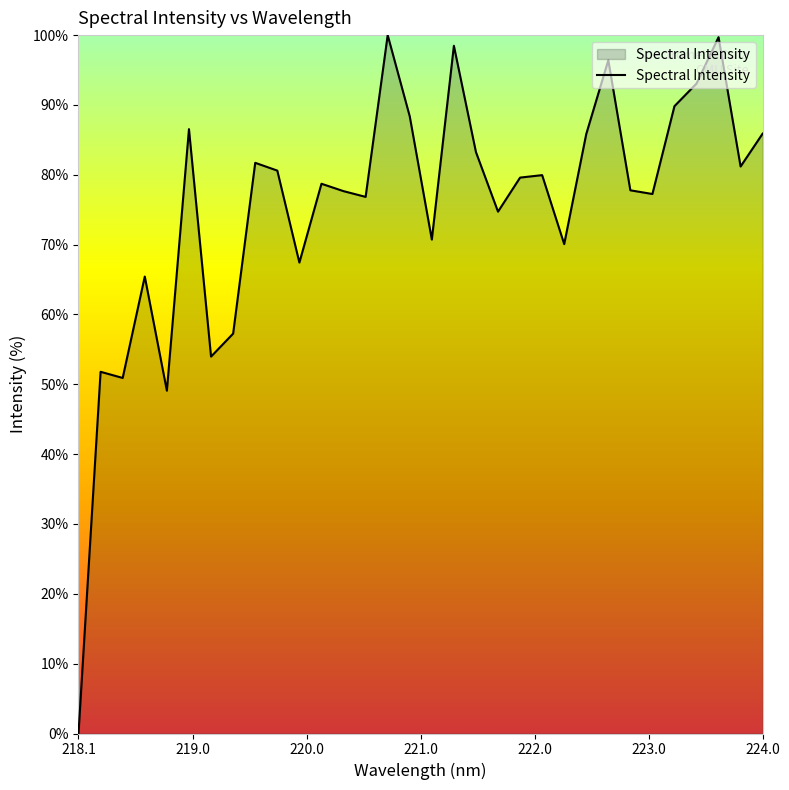

What is the greatest value displayed?

100.0